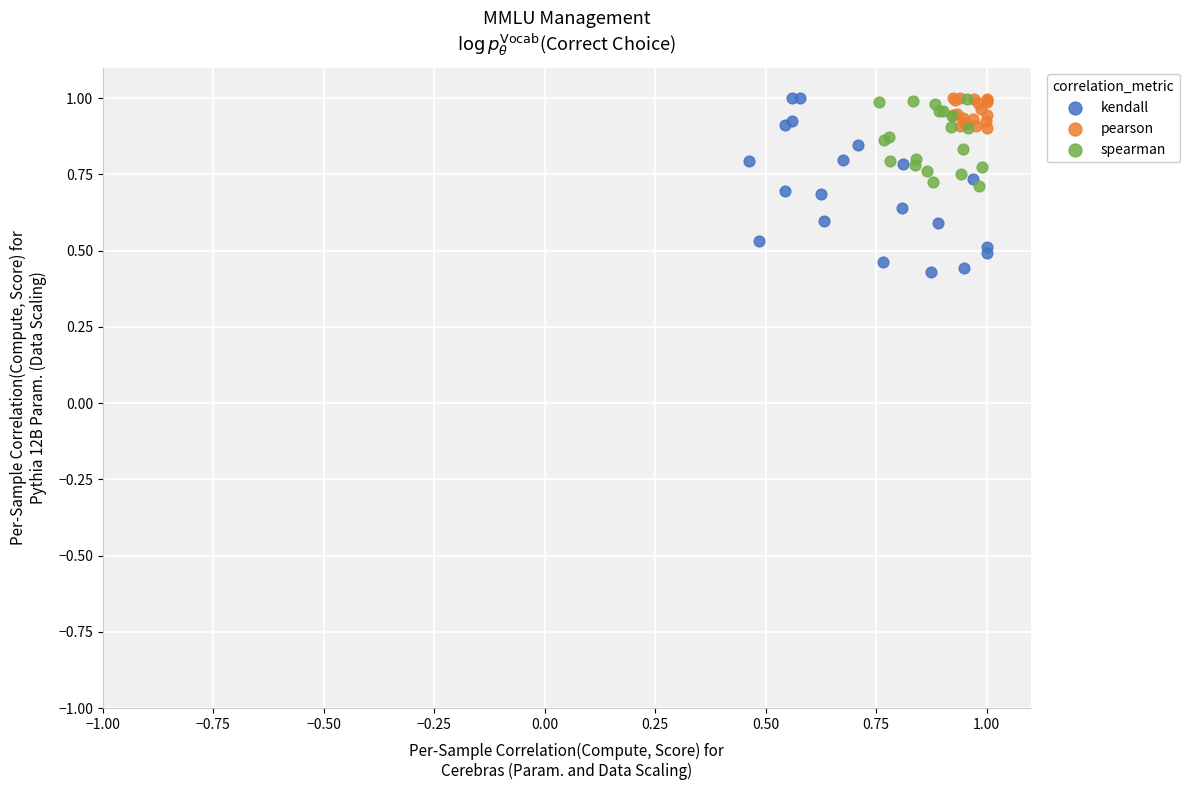

Which series has the largest Y range (max minus min)?

kendall